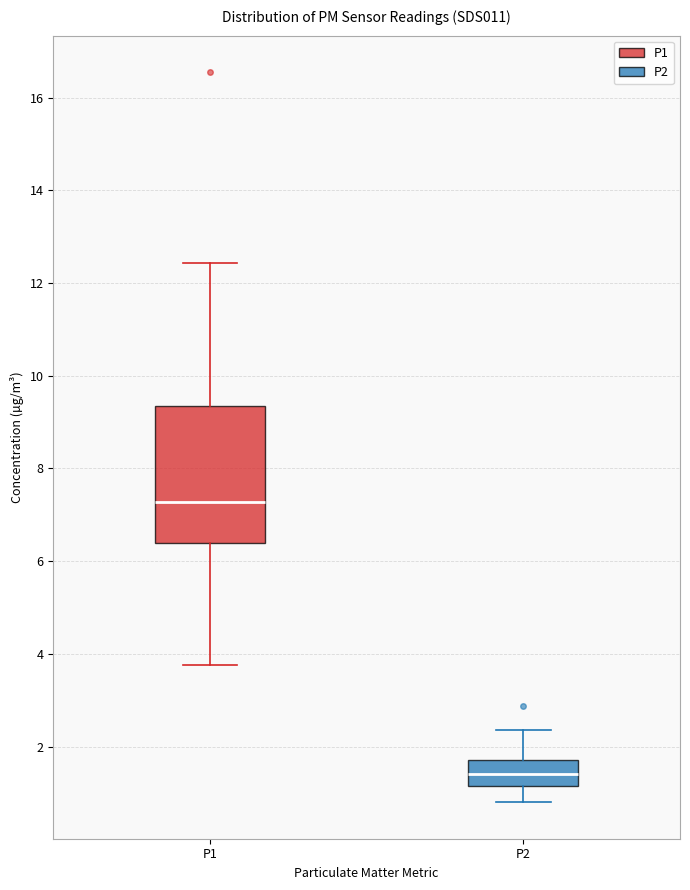

Reading left to right, transcribe this box plot: for each box, give where its median line is, the range the box spans, and where its two whiskers end, as read against the y-axis. The values are not printed on the chart, so give them approximately, as read against the axis.

P1: median 7.2, box 6.4 to 9.4, whiskers 3.8 to 12.4
P2: median 1.4, box 1.2 to 1.8, whiskers 0.8 to 2.4